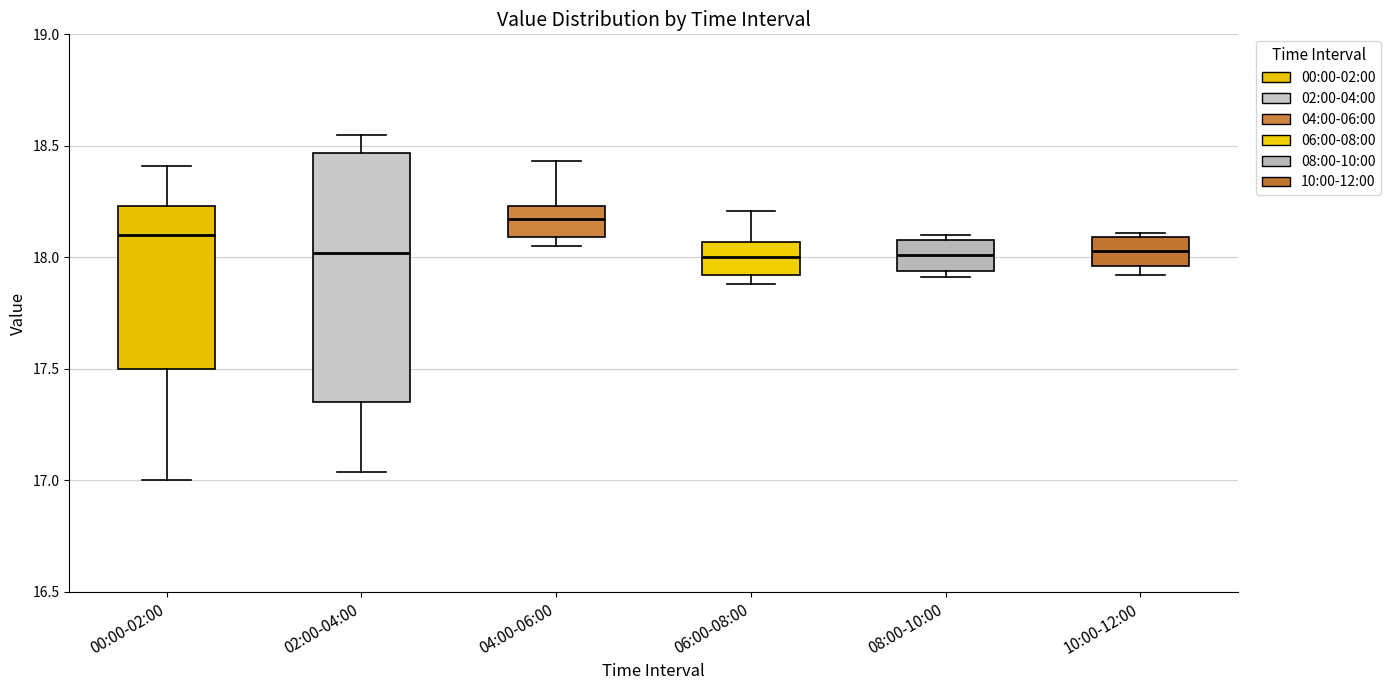

Where does the median line of the box for 06:00-08:00 sit on the y-axis? The values are not printed on the chart, so give them approximately, as read against the axis.

18.00